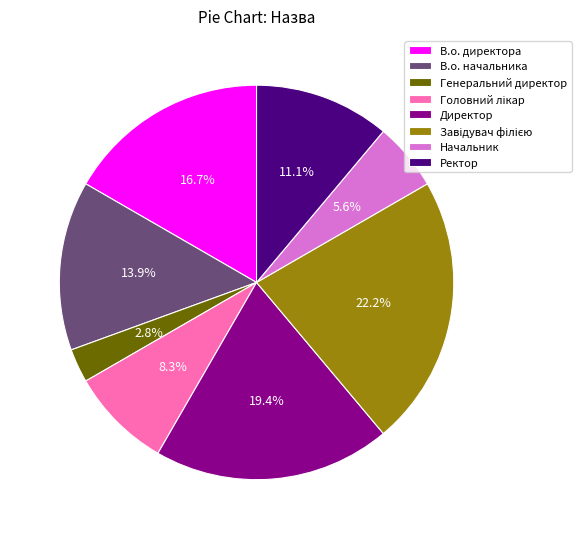

To the nearest percent, what is the difference between the Генеральний директор and В.о. начальника slice percentages?

11%